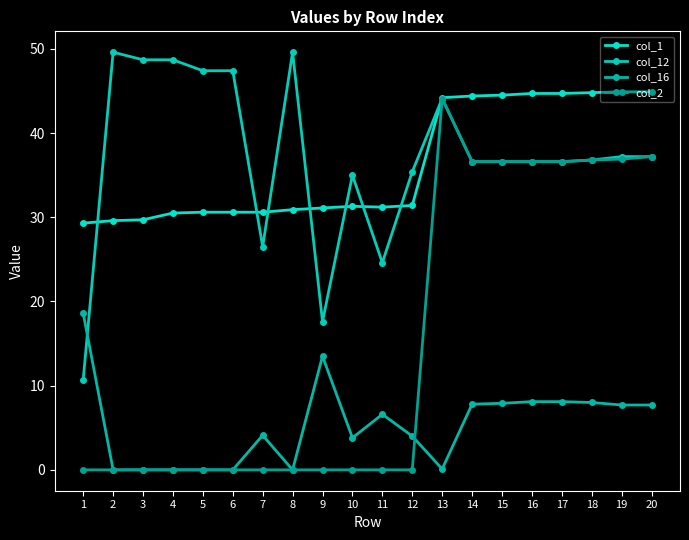

How many times do col_12 and col_16 cross each other?

1